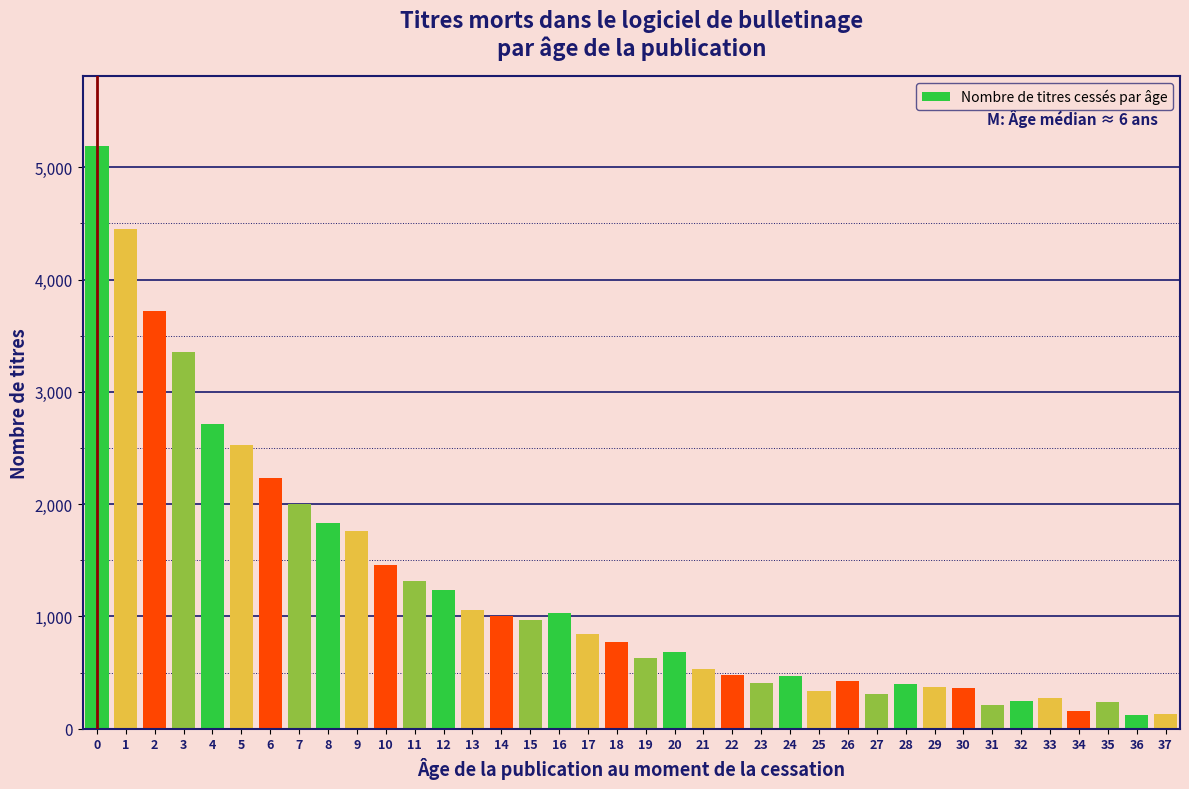

Between 17 and 22, which is larger?

17